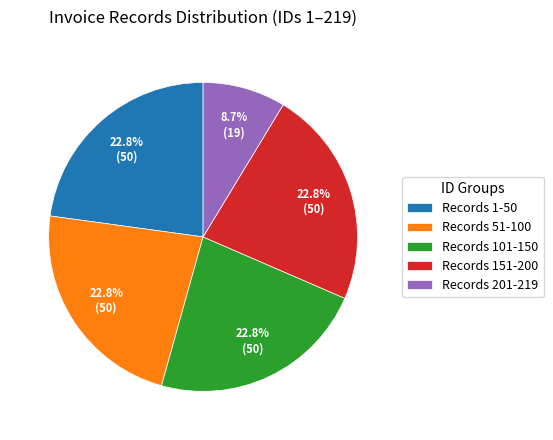

Combined, do Records 151-200 and Records 1-50 account for over 50%?

No